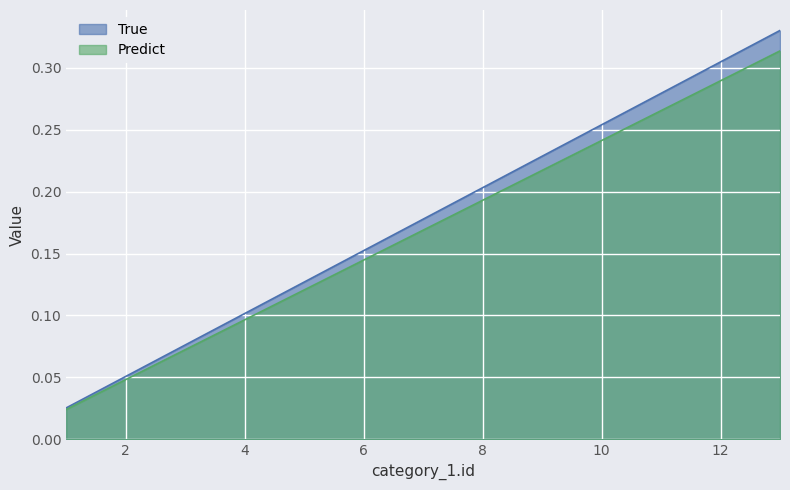

List the labels in order of value, largest first.

13, 12, 11, 10, 9, 8, 7, 6, 5, 4, 3, 2, 1